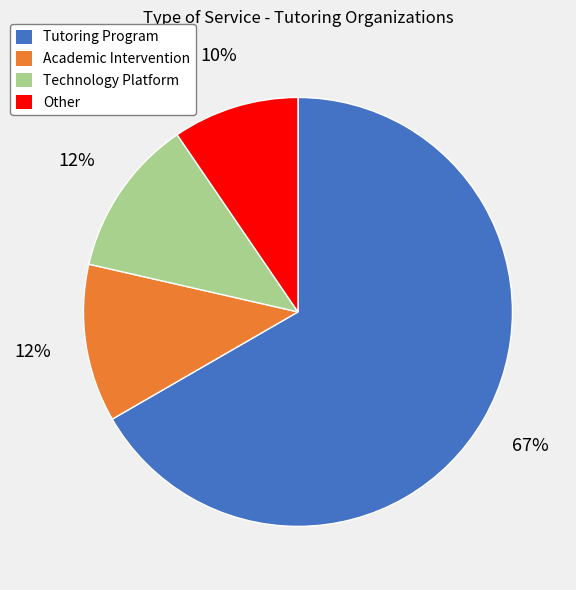

To the nearest percent, what is the difference between the Technology Platform and Other slice percentages?

2%